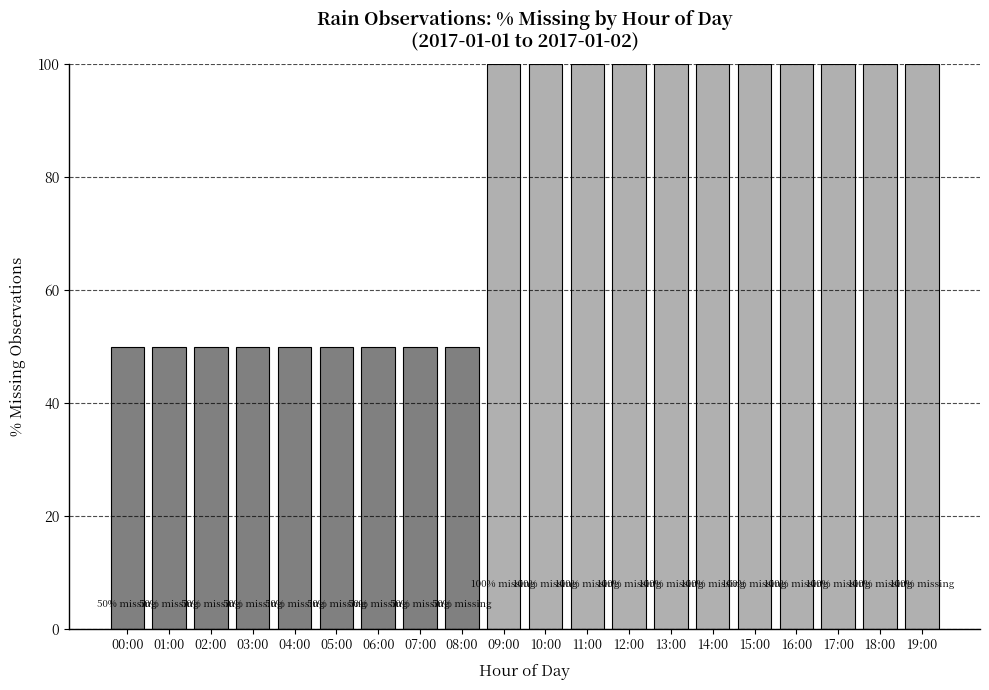

The chart shows a value of 100 at 16:00. True or false?

True